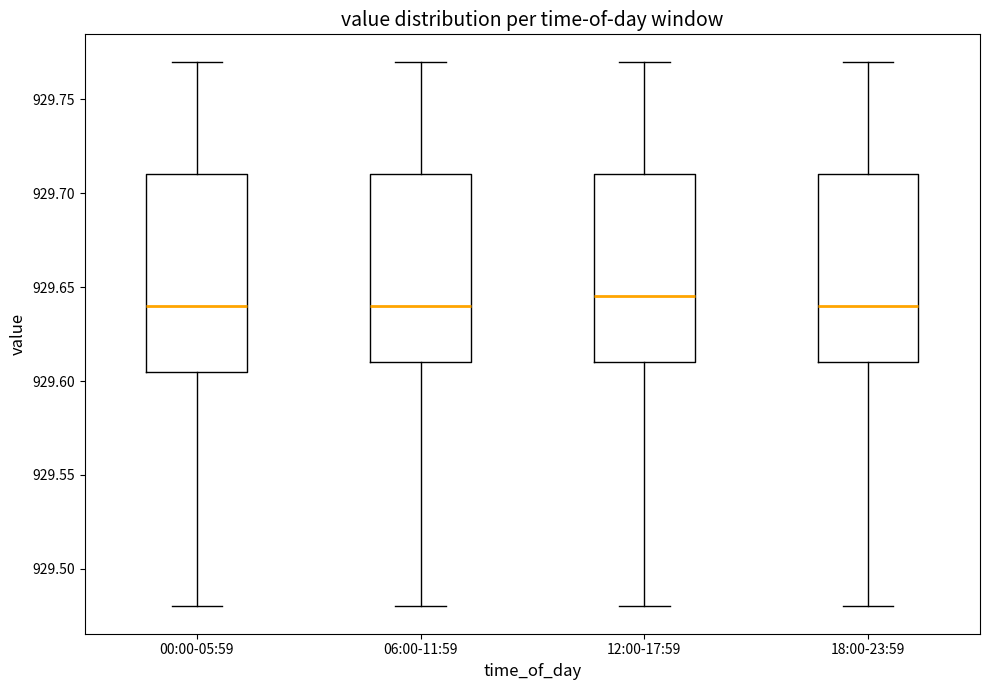

Reading left to right, transcribe this box plot: for each box, give where its median line is, the range the box spans, and where its two whiskers end, as read against the y-axis. The values are not printed on the chart, so give them approximately, as read against the axis.

00:00-05:59: median 929.640, box 929.605 to 929.710, whiskers 929.480 to 929.770
06:00-11:59: median 929.640, box 929.610 to 929.710, whiskers 929.480 to 929.770
12:00-17:59: median 929.645, box 929.610 to 929.710, whiskers 929.480 to 929.770
18:00-23:59: median 929.640, box 929.610 to 929.710, whiskers 929.480 to 929.770